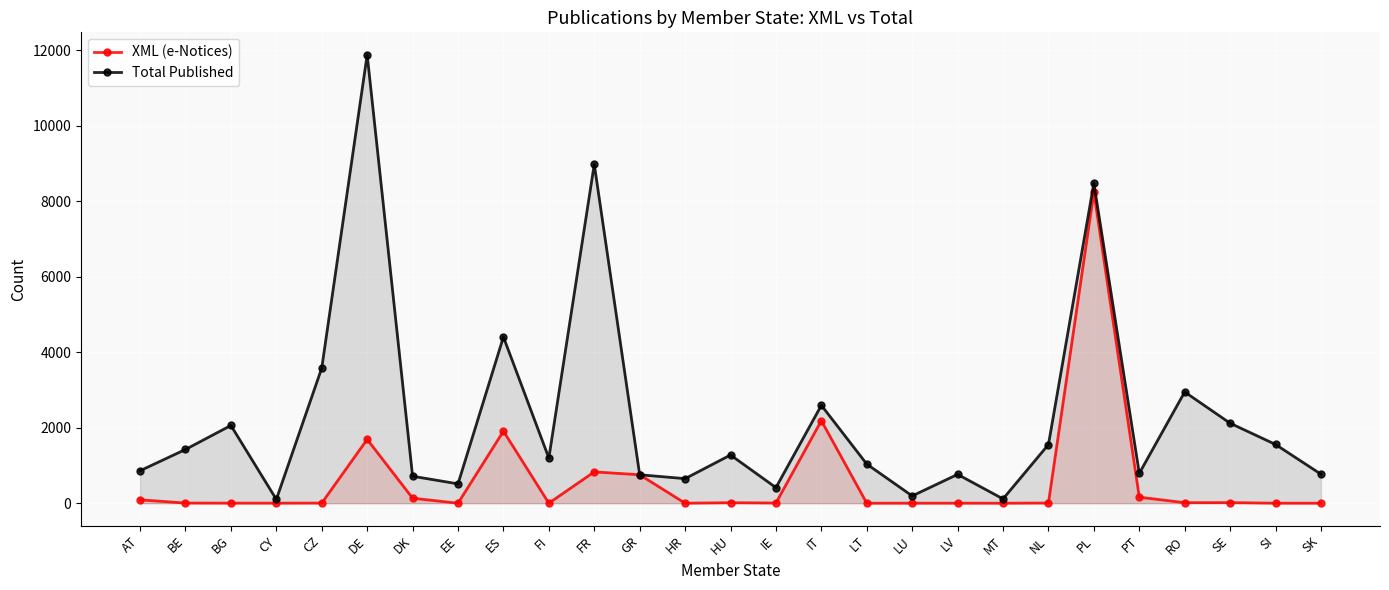

What is the difference between the XML (e-Notices) values at AT and MT?

90